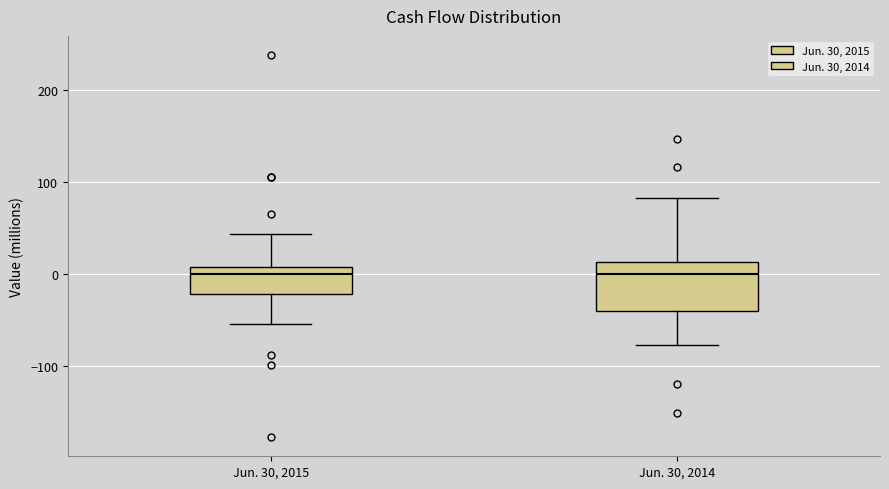

Where is the lower edge of the box for Jun. 30, 2014 on the y-axis? The values are not printed on the chart, so give them approximately, as read against the axis.

-40